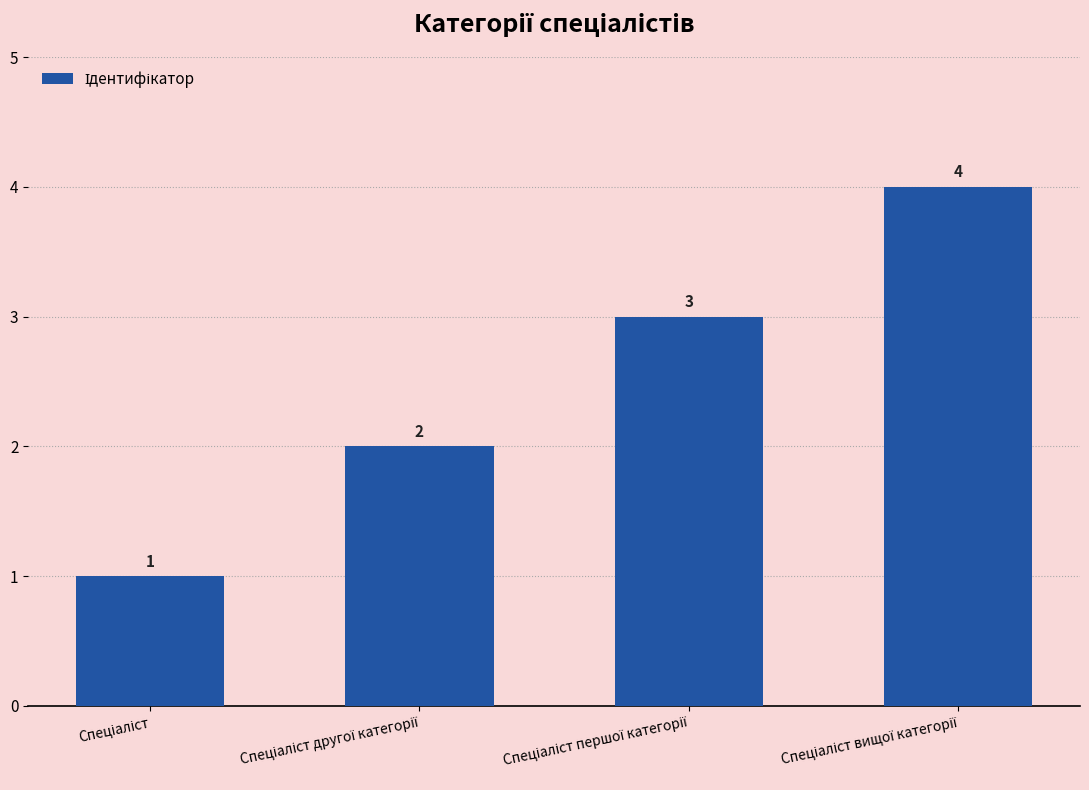

How many values are below 3?

2